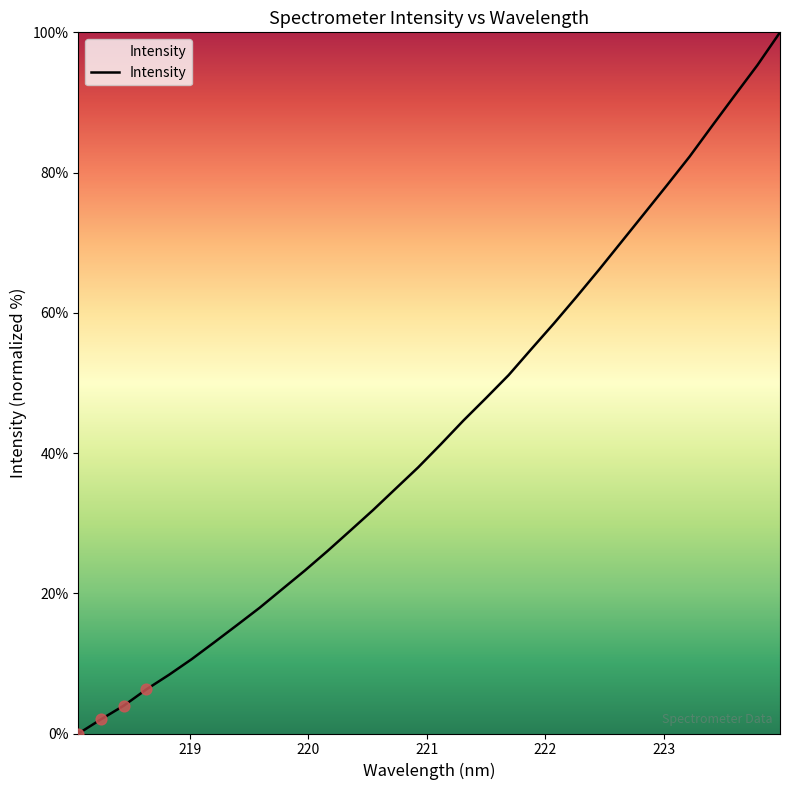

What is the maximum value shown in the chart?

100.0